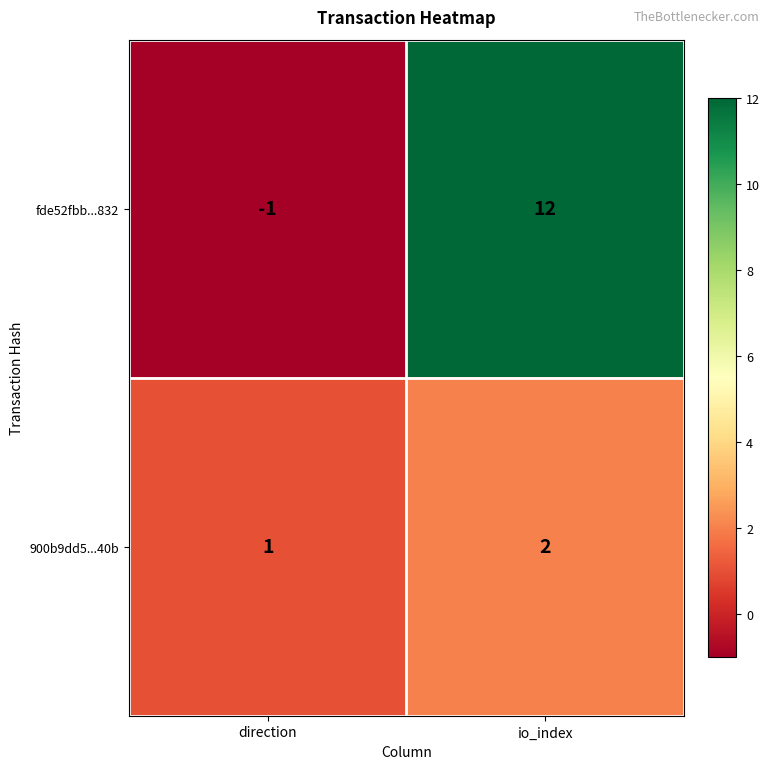

True or false: fde52fbb...832 has a value of 5 at io_index.

False